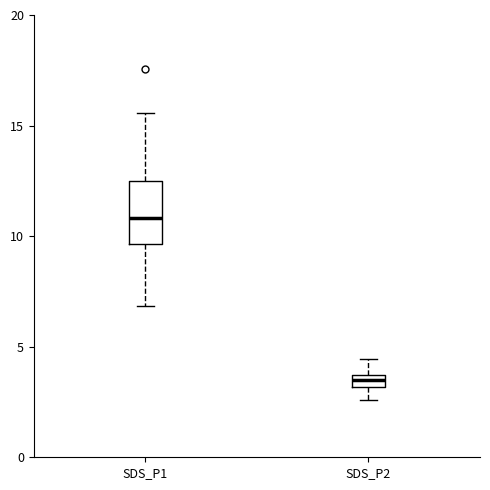

Where is the upper edge of the box for SDS_P2 on the y-axis? The values are not printed on the chart, so give them approximately, as read against the axis.

3.5